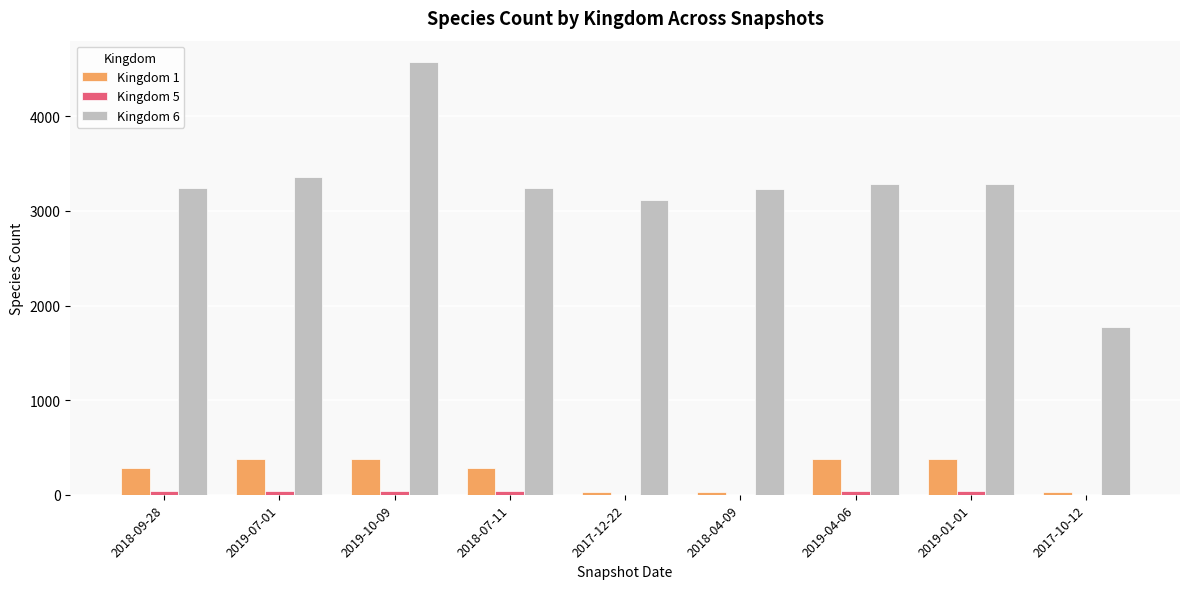

Are the bars horizontal?

No